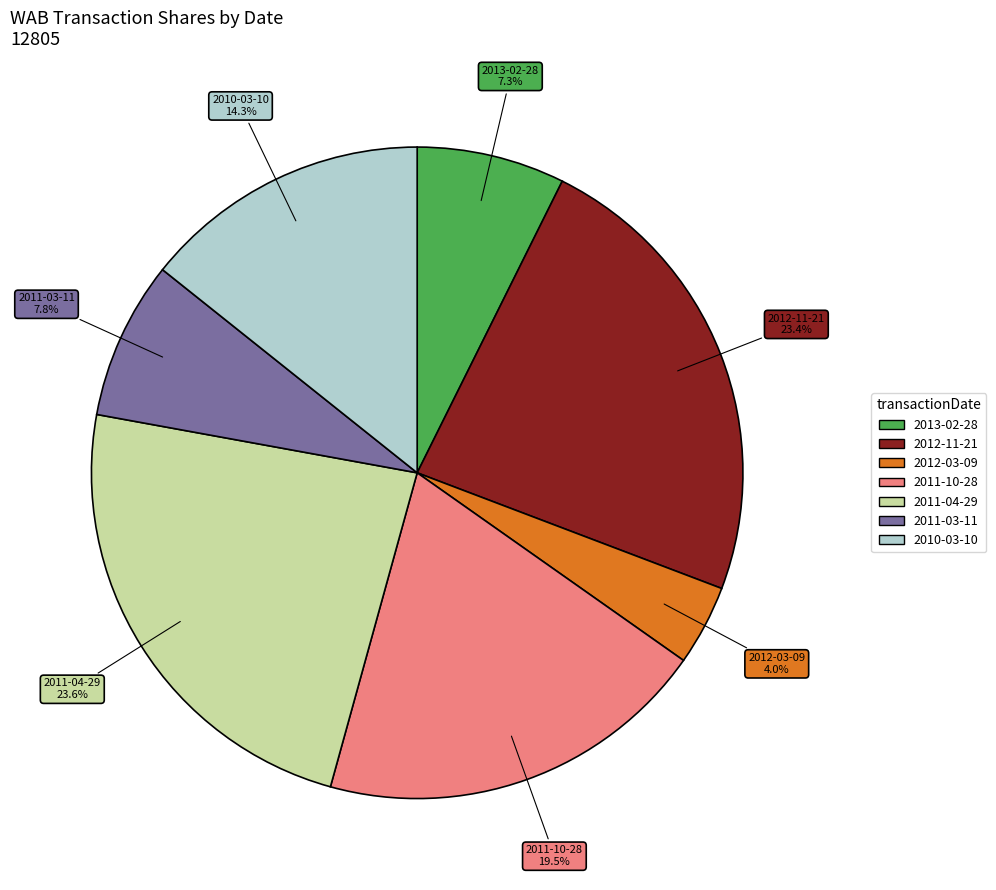

Is there a majority slice in this chart?

No